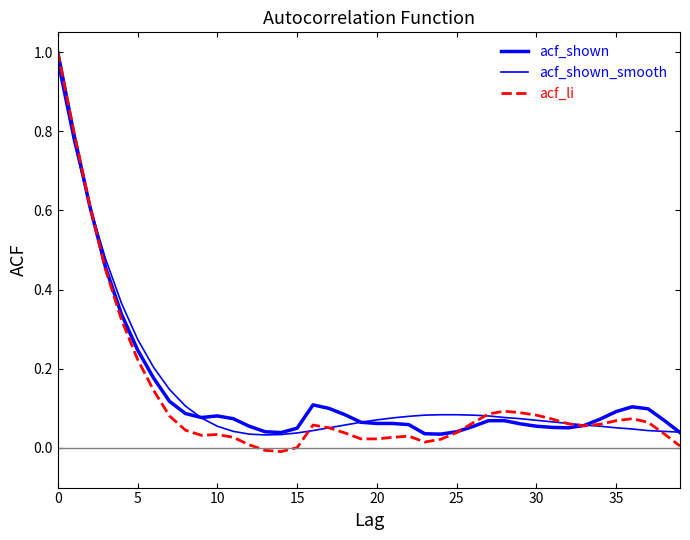

Is this an area chart (filled region under the line)?

No